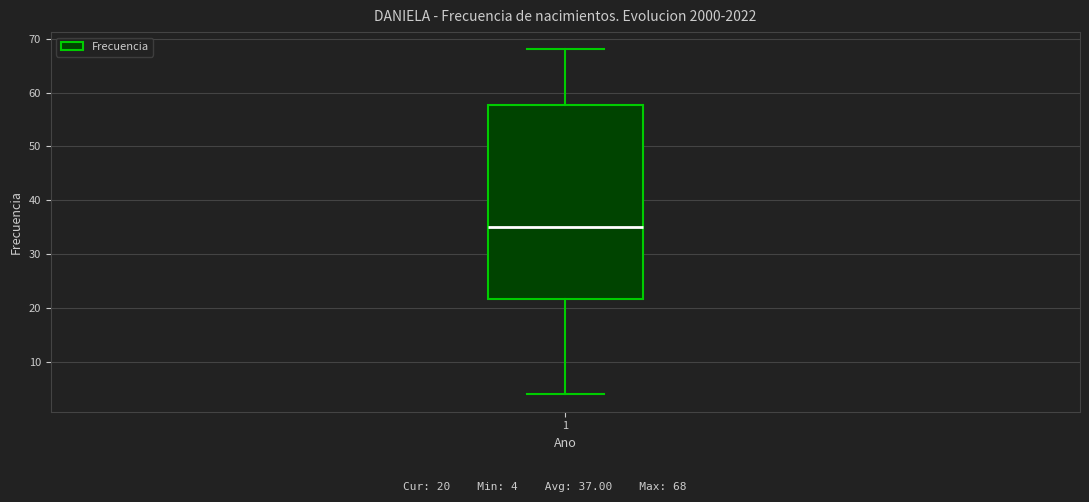

Transcribe this box plot: give where the median line is, the range the box spans, and where the two whiskers end, as read against the y-axis. The values are not printed on the chart, so give them approximately, as read against the axis.

median 35, box 22 to 58, whiskers 4 to 68